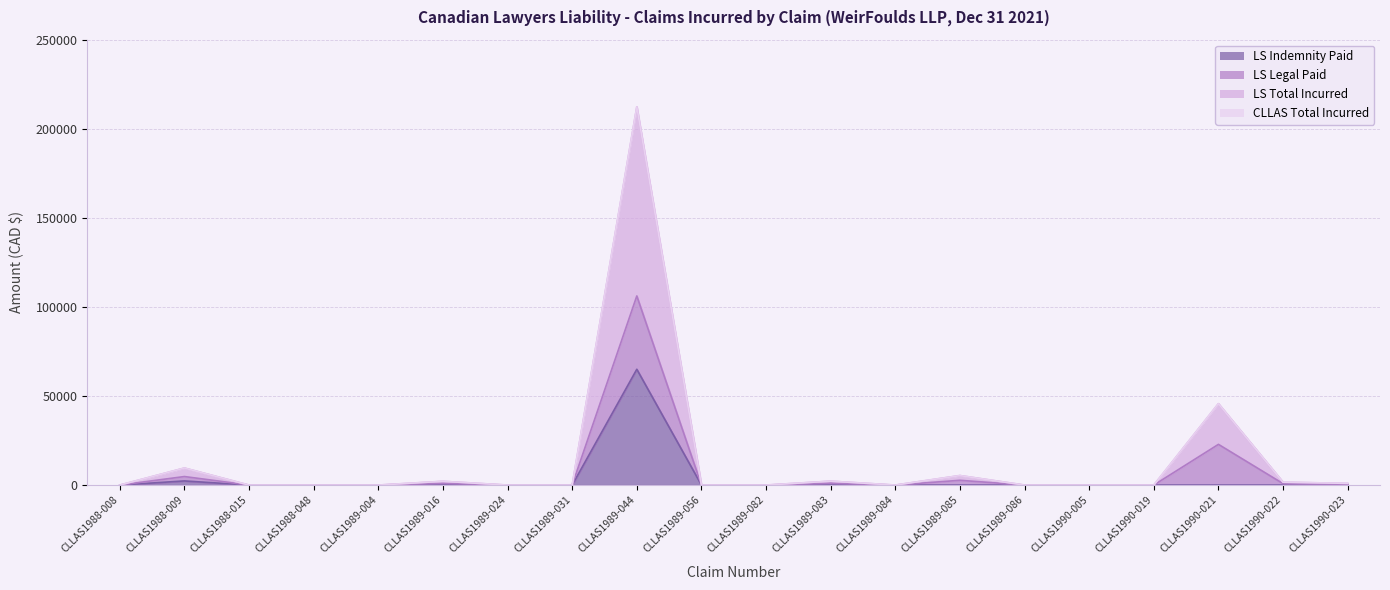

What is the greatest value displayed?

106165